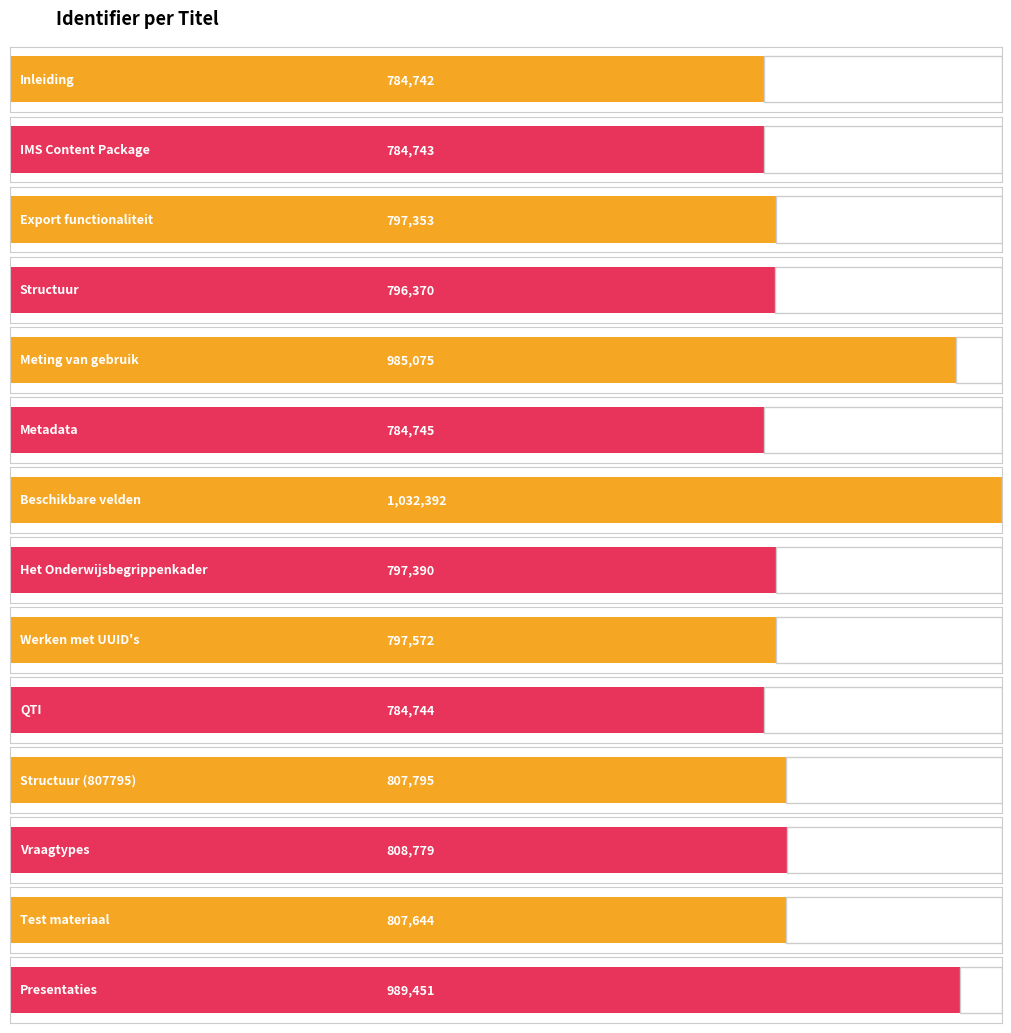

True or false: the data shows 989451 at Presentaties.

True